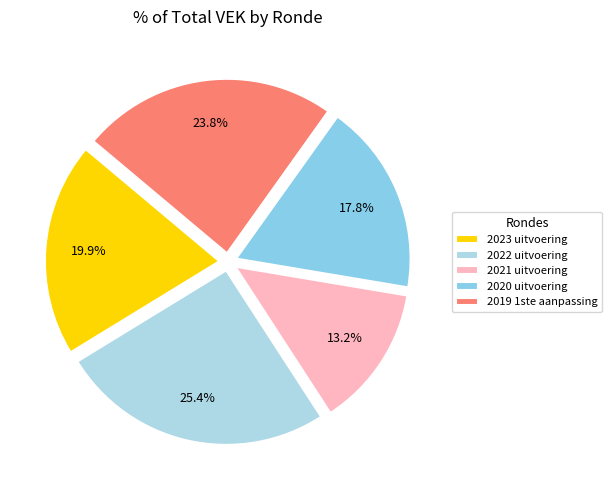

What percentage do 2019 1ste aanpassing and 2022 uitvoering together represent?

49.2%